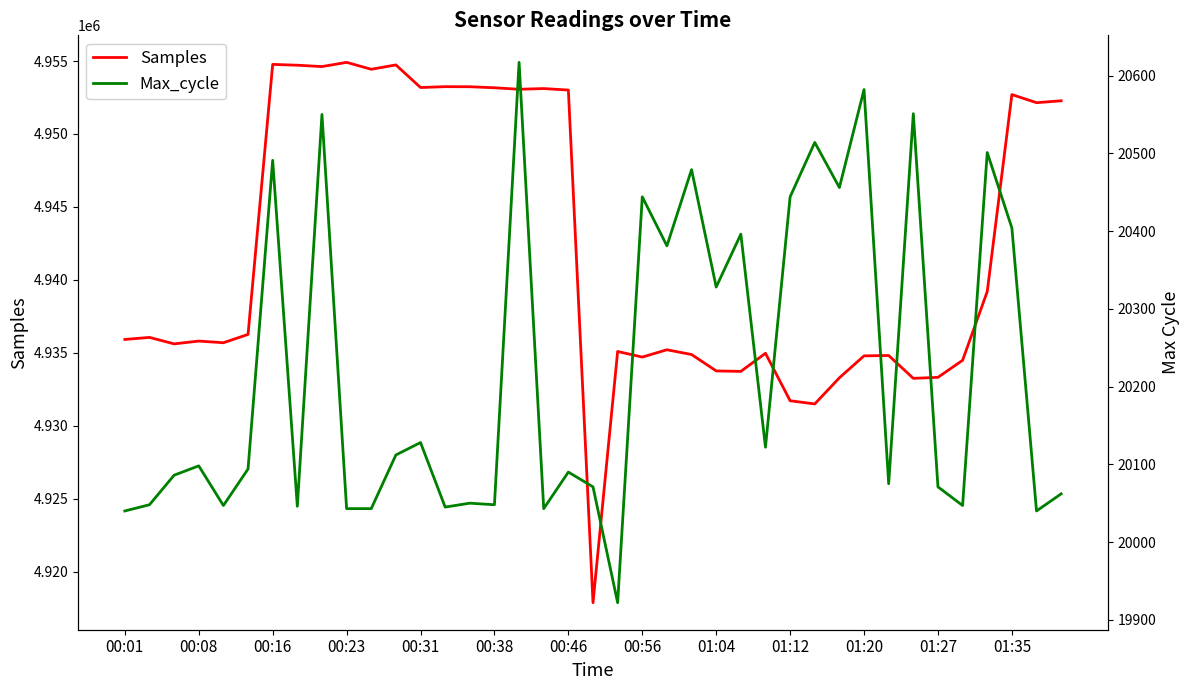

What are all the series names shown in the legend?

Samples, Max_cycle